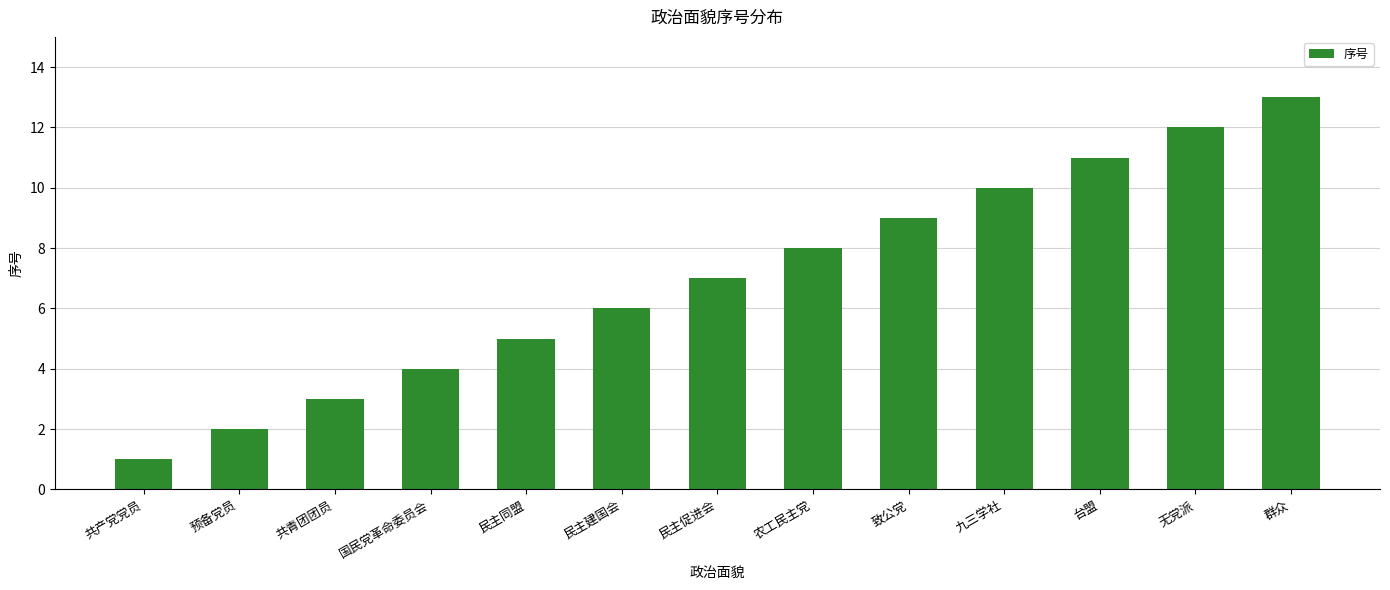

Rank the categories by value from lowest to highest.

共产党党员, 预备党员, 共青团团员, 国民党革命委员会, 民主同盟, 民主建国会, 民主促进会, 农工民主党, 致公党, 九三学社, 台盟, 无党派, 群众